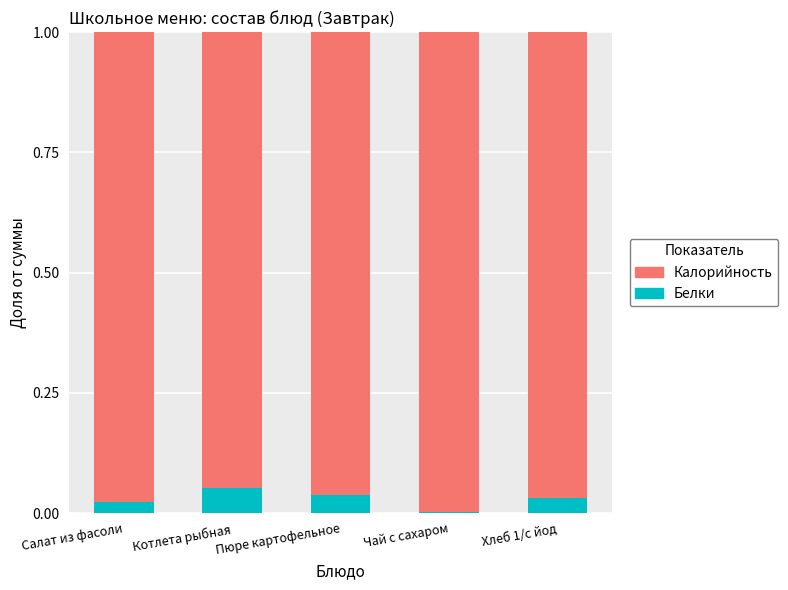

Is it true that Белки equals 0.0 at Пюре картофельное?

True